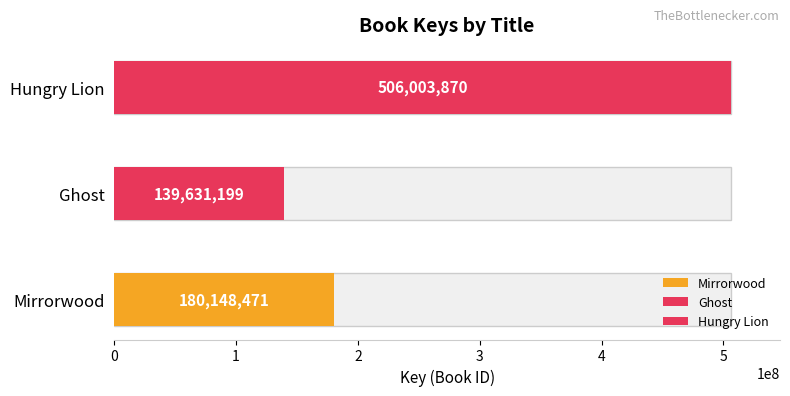

What is the sum of the values at Mirrorwood and Ghost?

319779670